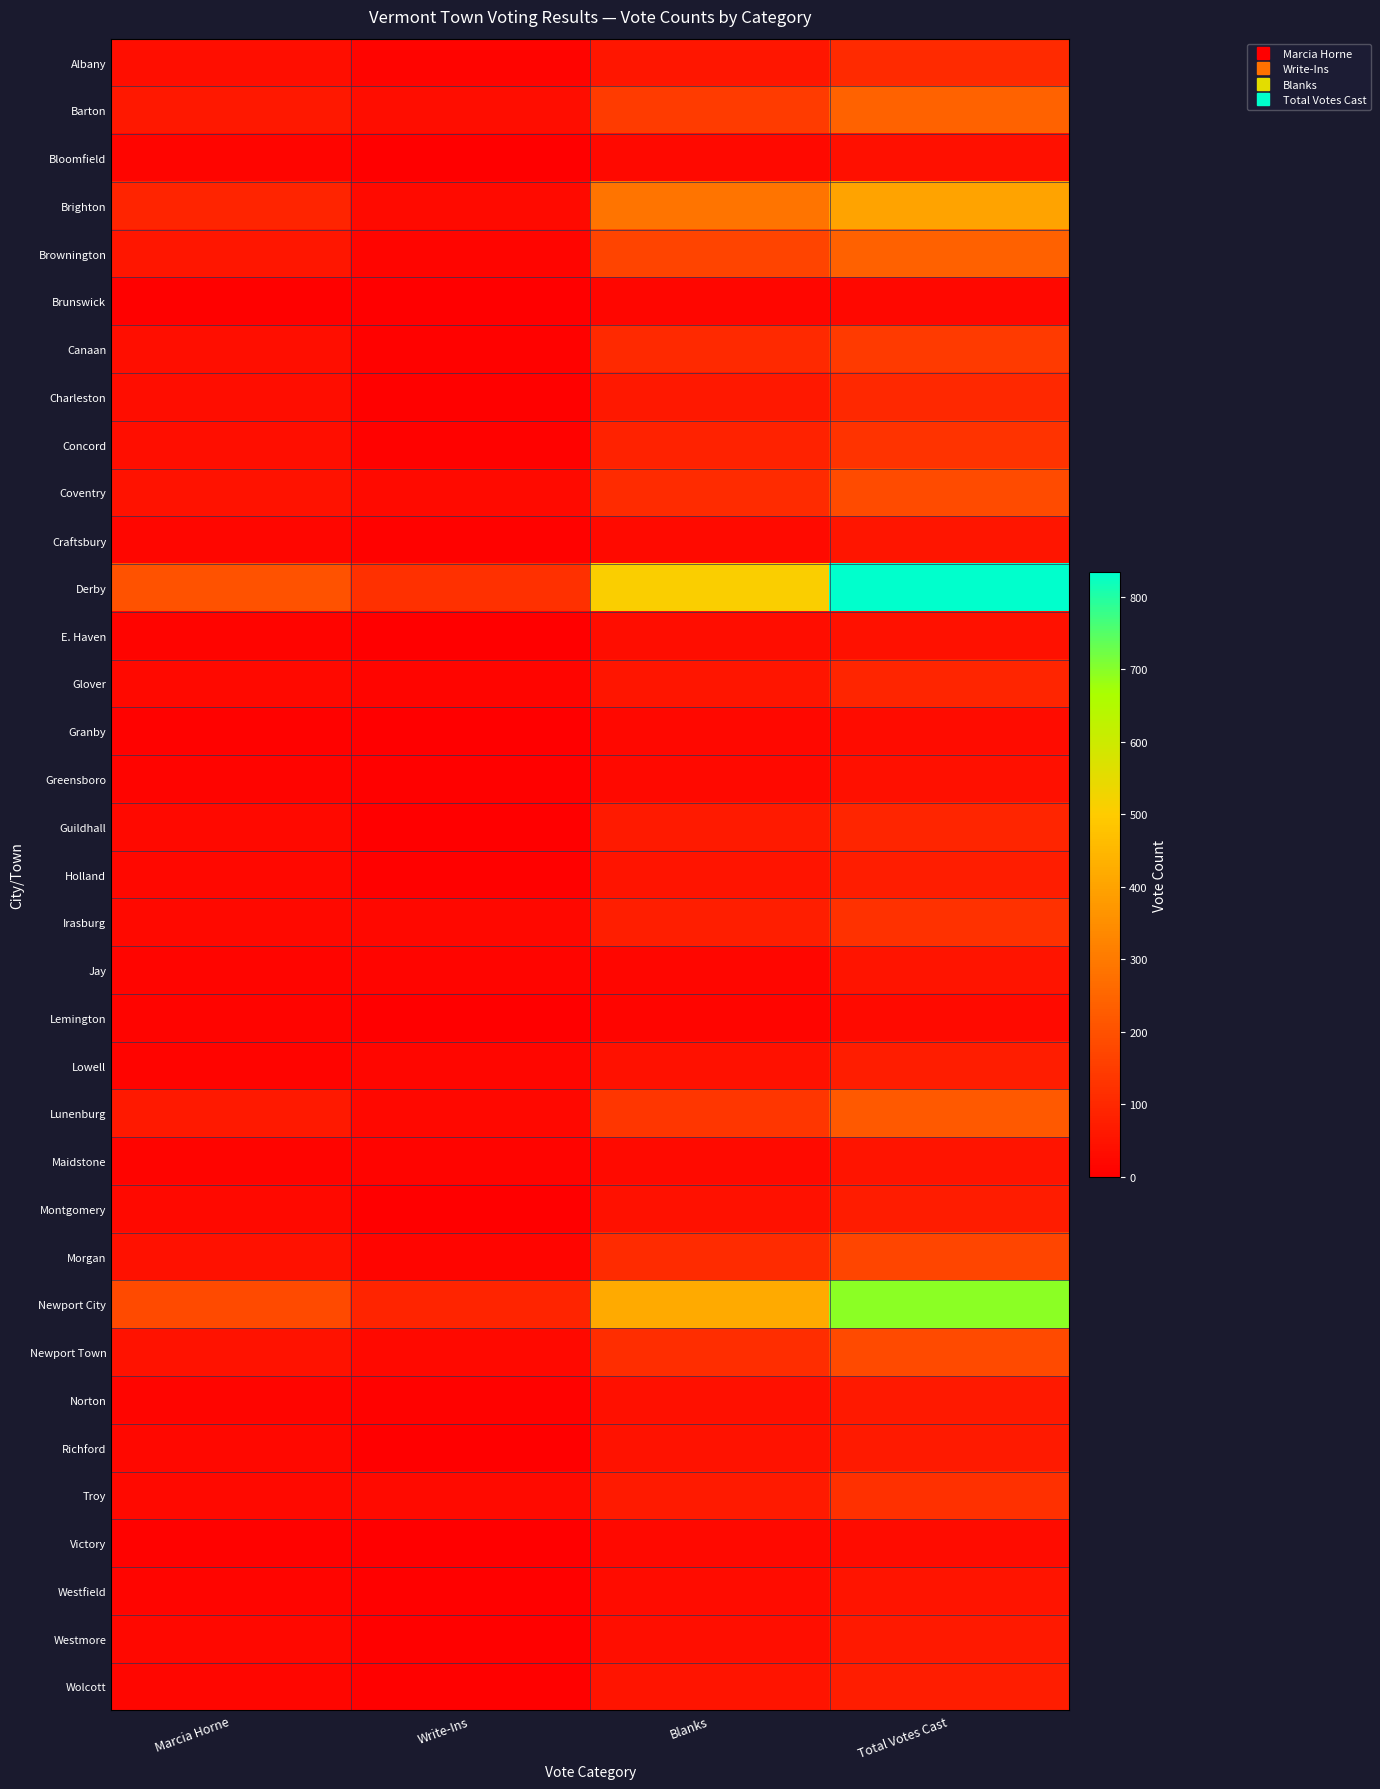

Which category has the lowest value across all series?

Write-Ins